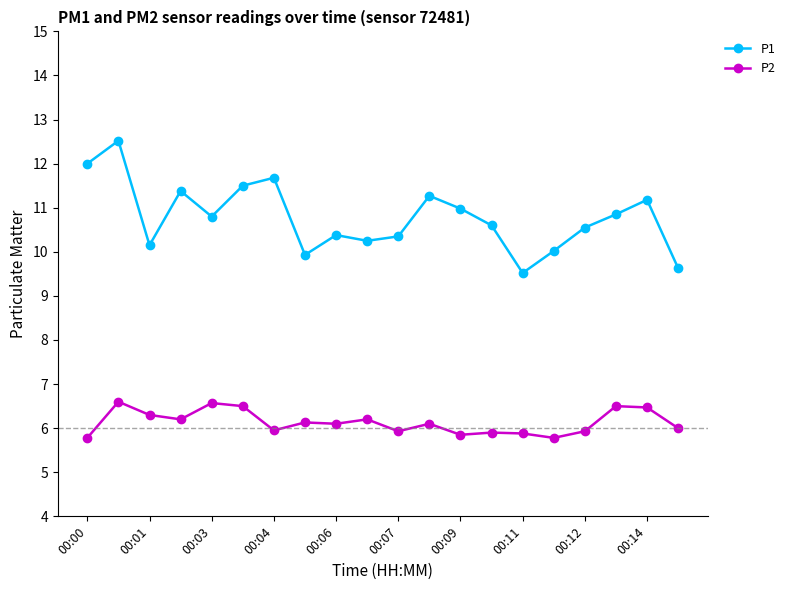

Which series has the largest range (max minus min)?

P1